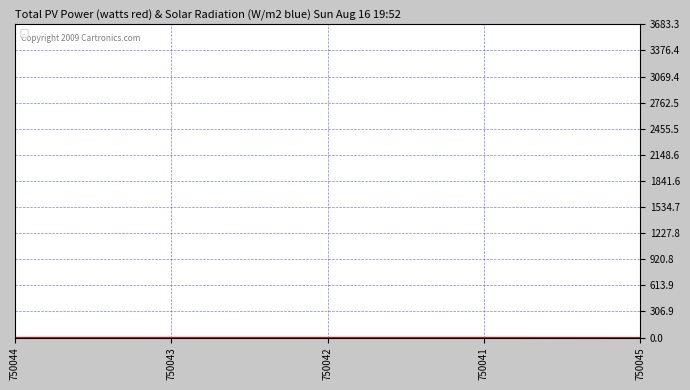

True or false: the data has more than 2 interior local peaks.

False